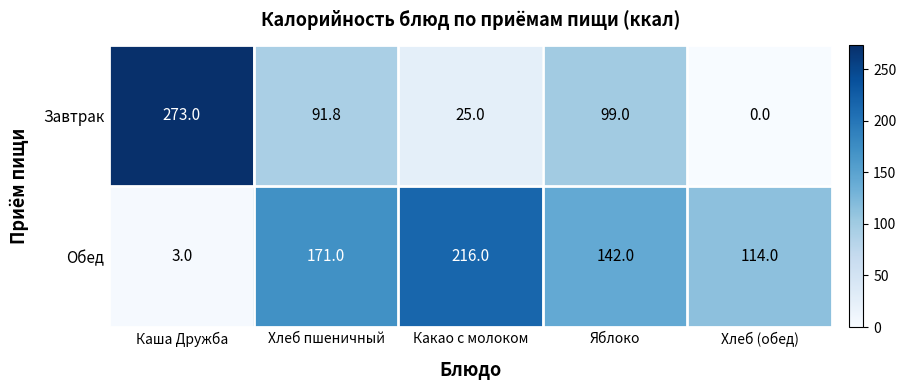

At Какао с молоком, list the series in order from largest to smallest.

Обед, Завтрак